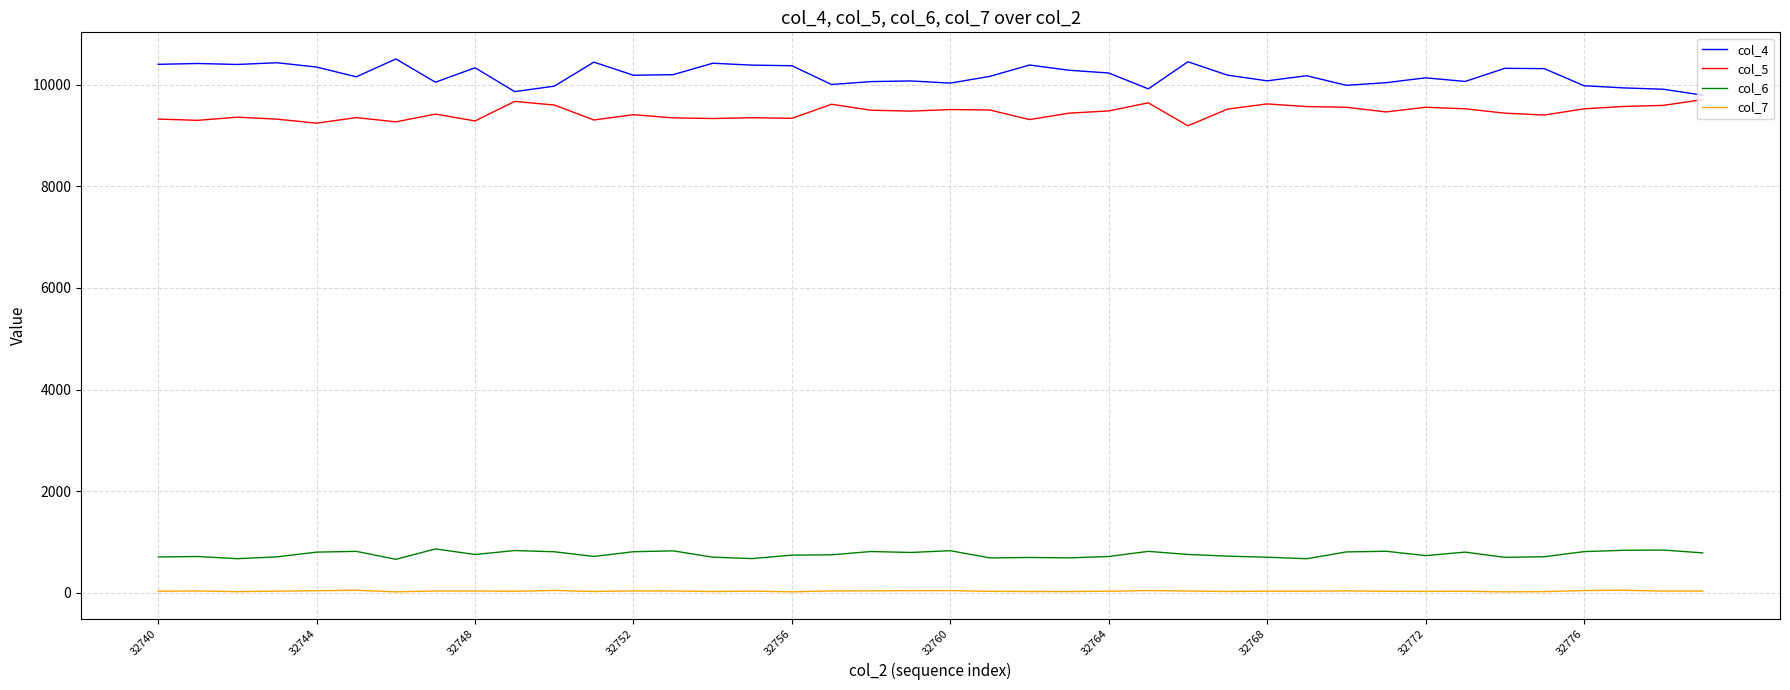

Which series has the largest total across all categories?

col_4